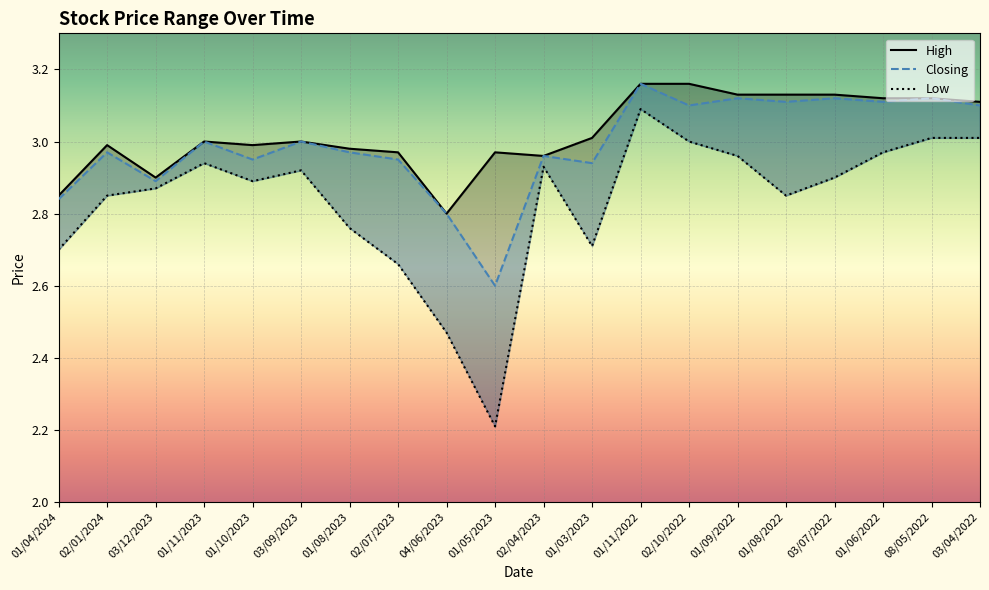

Is this an area chart (filled region under the line)?

No